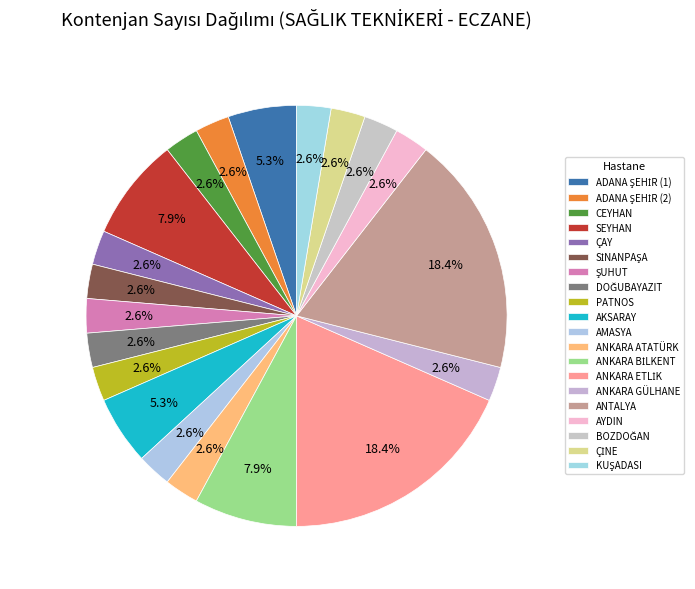

To the nearest percent, what is the difference between the ÇAY and ADANA ŞEHİR (1) slice percentages?

3%